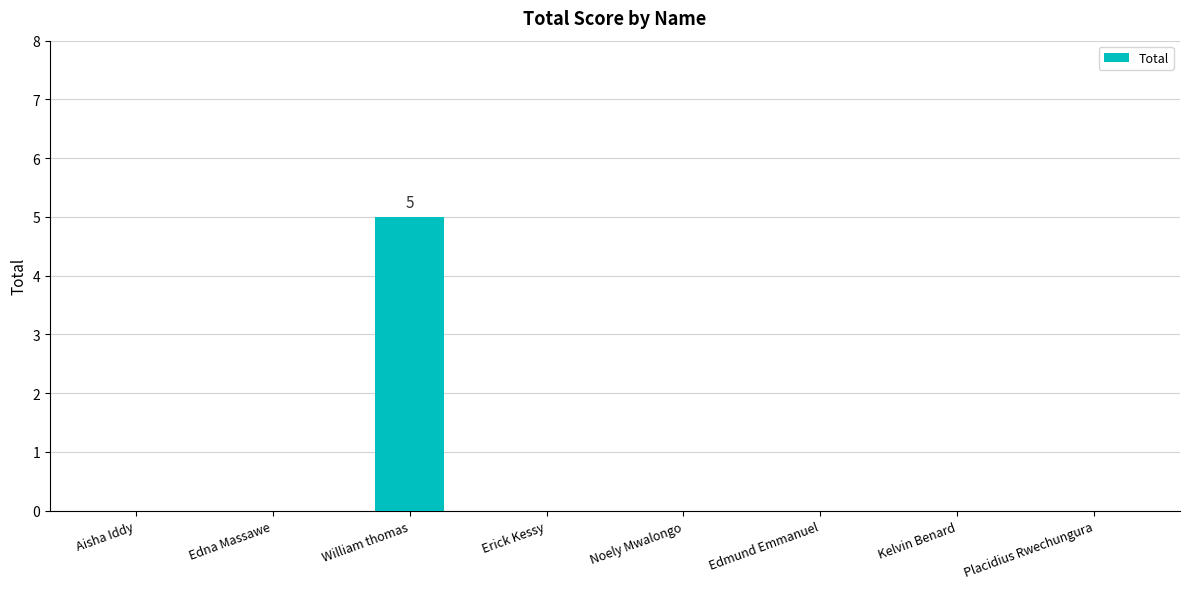

Are the bars horizontal?

No